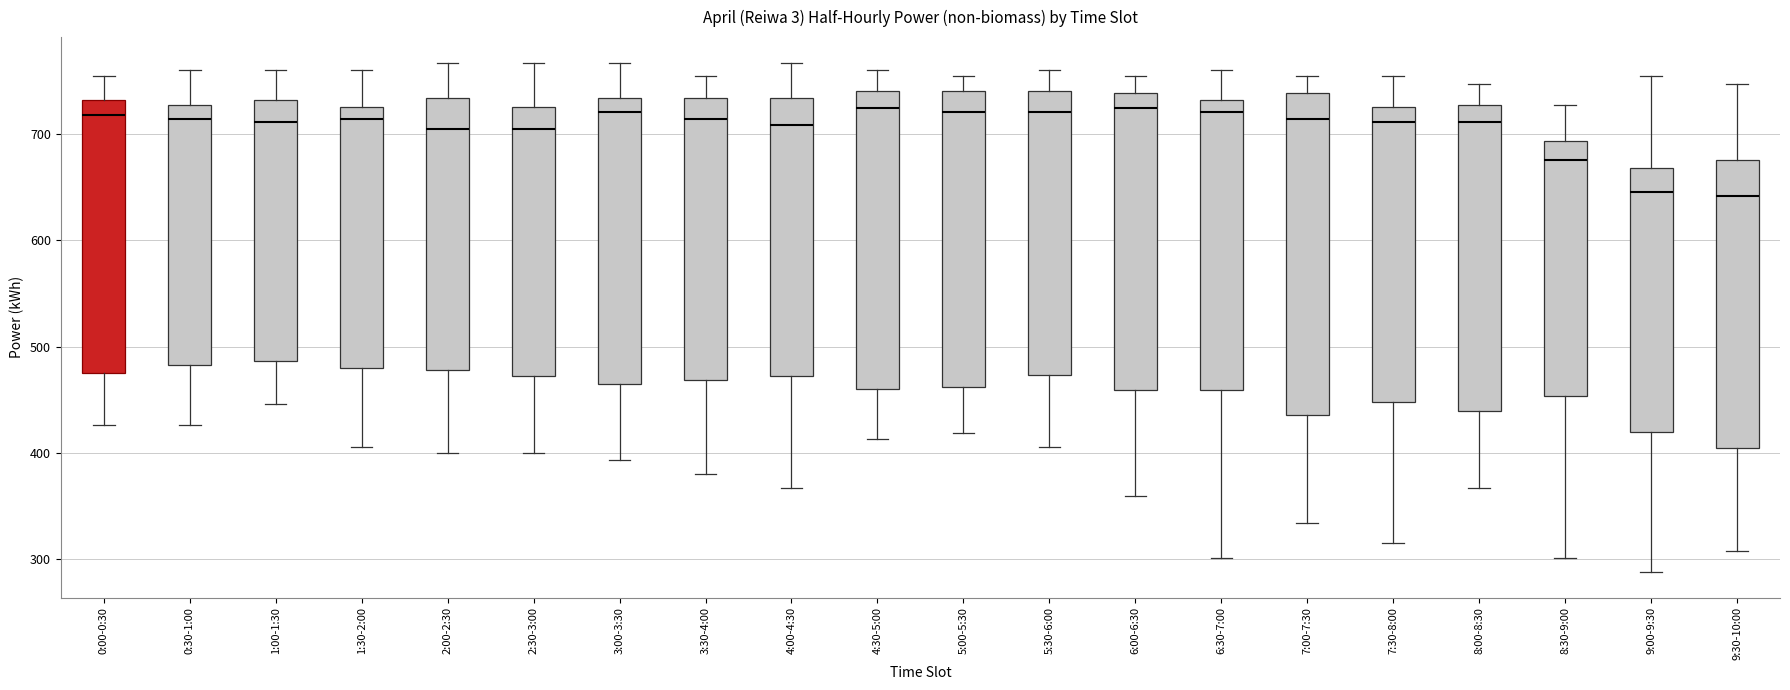

Where does the lower whisker of the box for 1:00-1:30 end on the y-axis? The values are not printed on the chart, so give them approximately, as read against the axis.

450